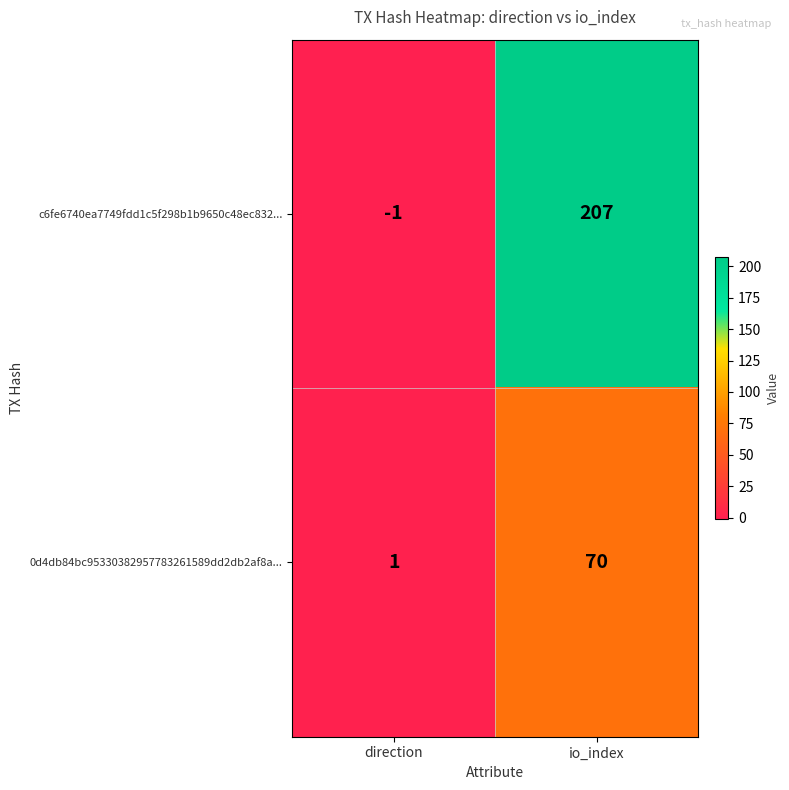

Reading left to right, extract all data points from this chart.

c6fe6740ea7749fdd1c5f298b1b9650c48ec832...: direction=-1	io_index=207
0d4db84bc95330382957783261589dd2db2af8a...: direction=1	io_index=70